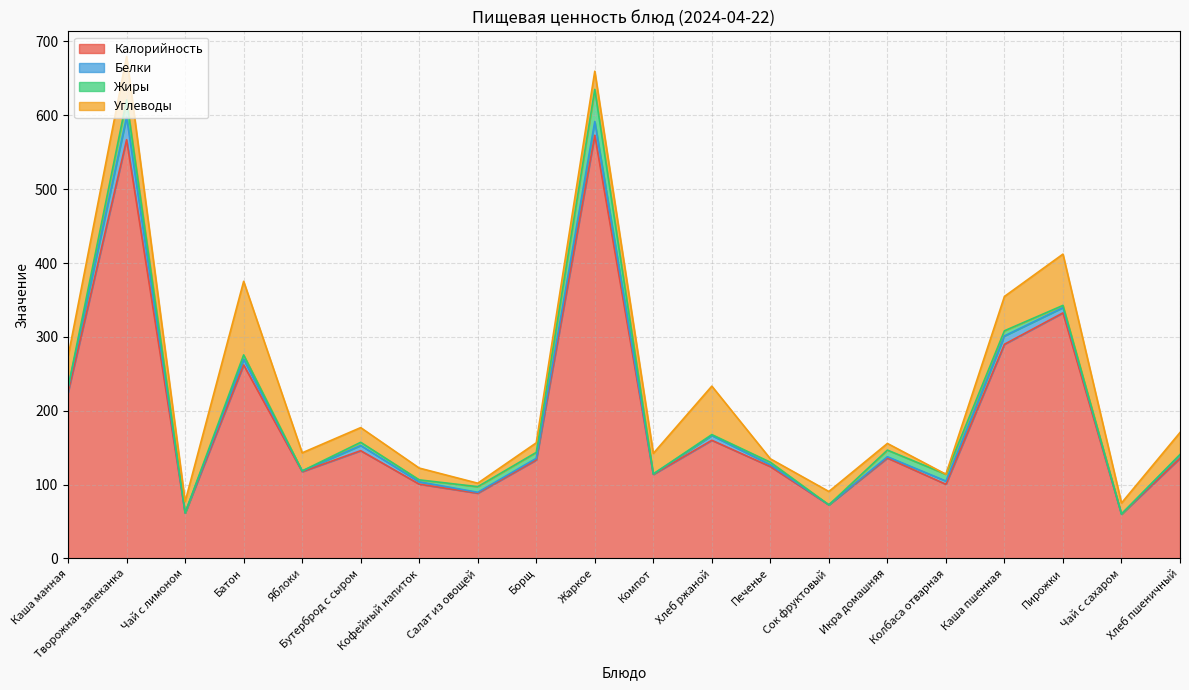

Is it true that Углеводы equals 8.6 at Чай с сахаром?

False